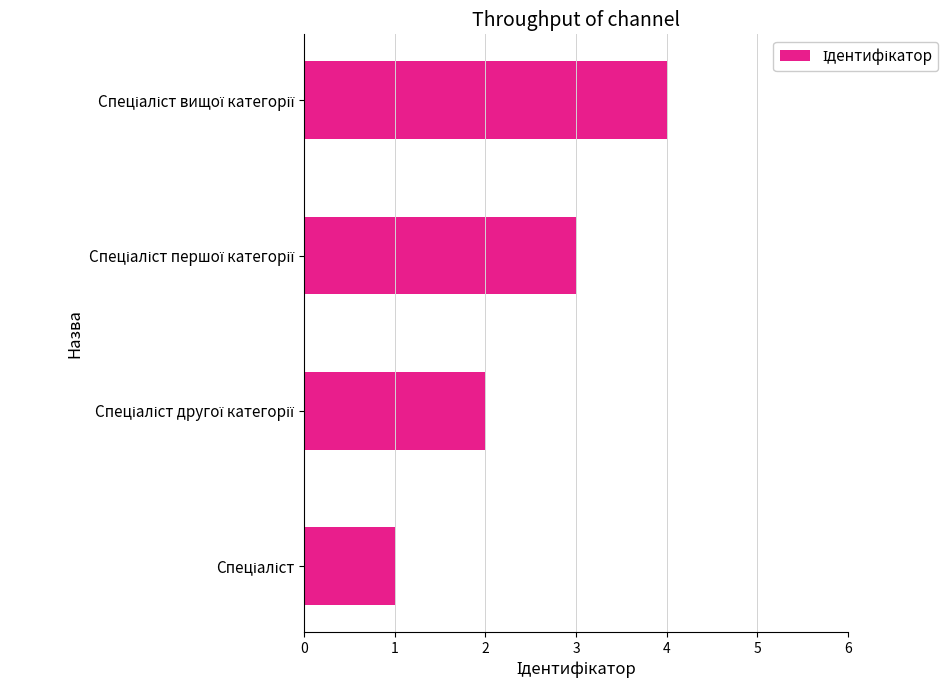

What is the greatest value displayed?

4